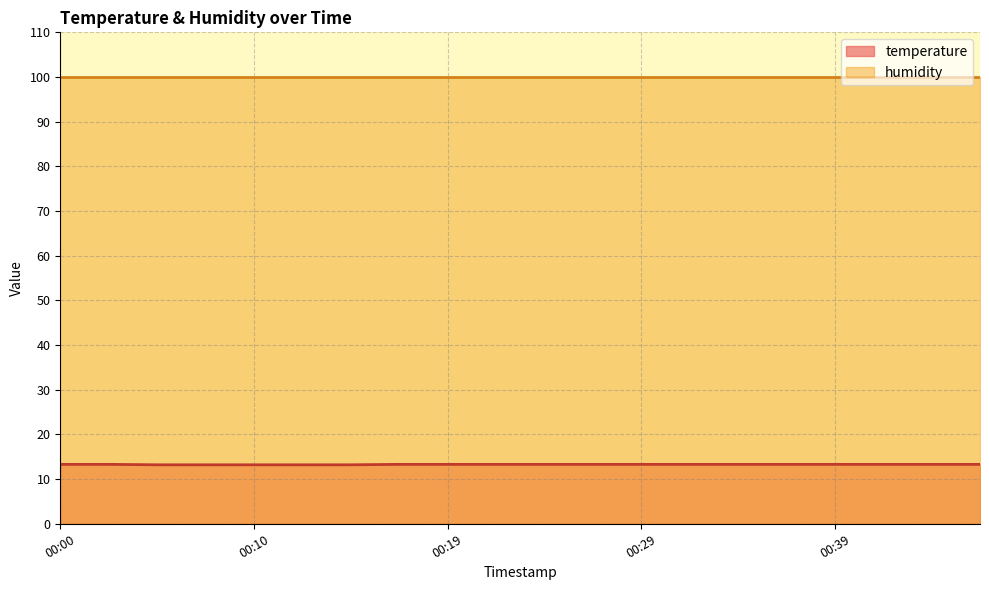

What is the average value?

13.3